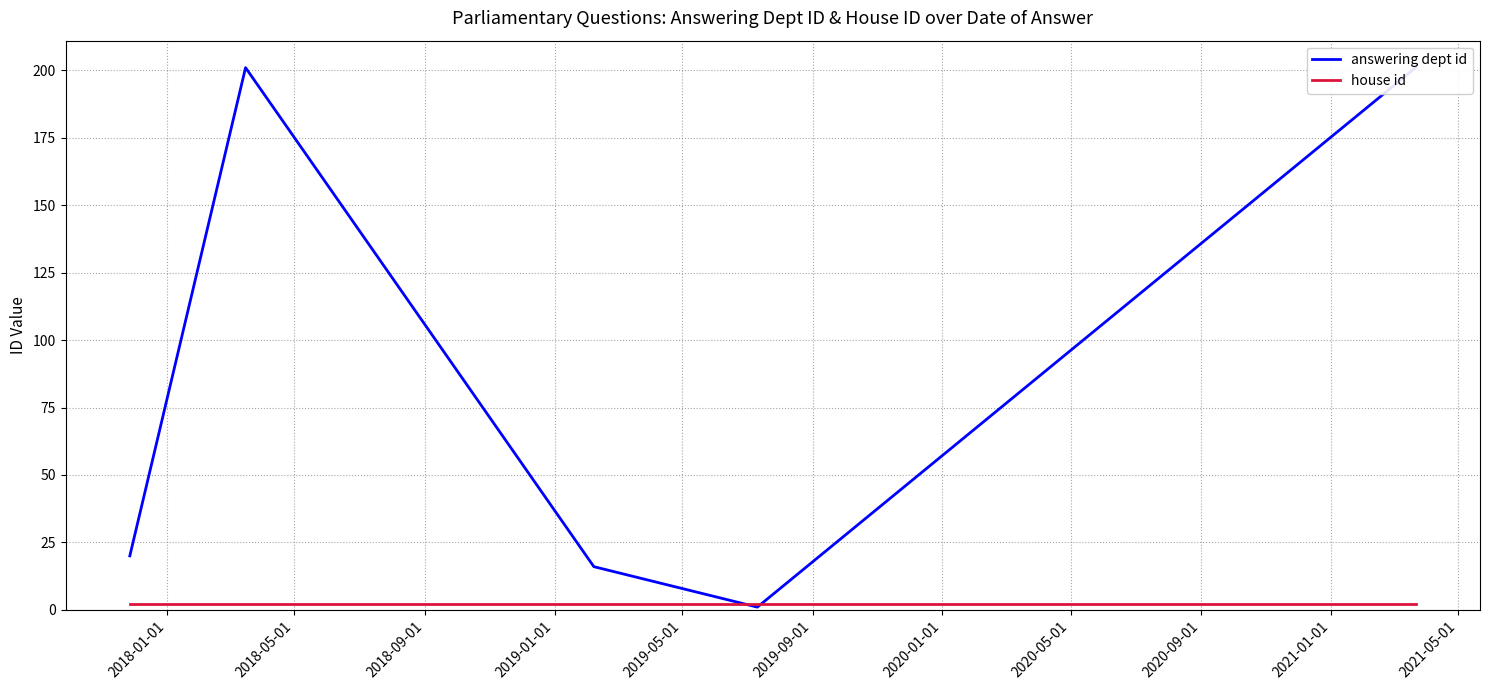

What is the minimum value shown in the chart?

1